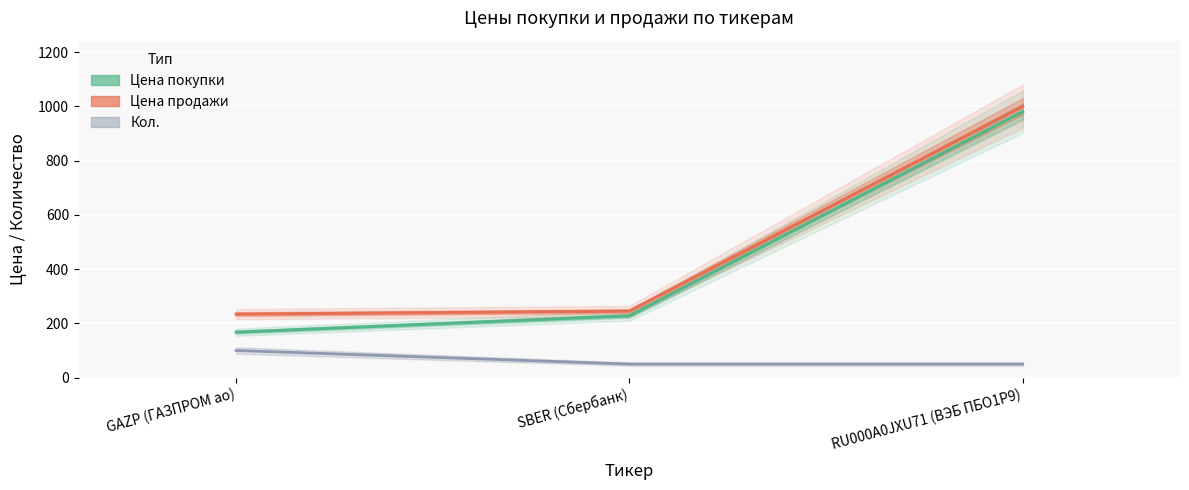

Rank the categories by Цена продажи value from lowest to highest.

GAZP (ГАЗПРОМ ао), SBER (Сбербанк), RU000A0JXU71 (ВЭБ ПБО1Р9)